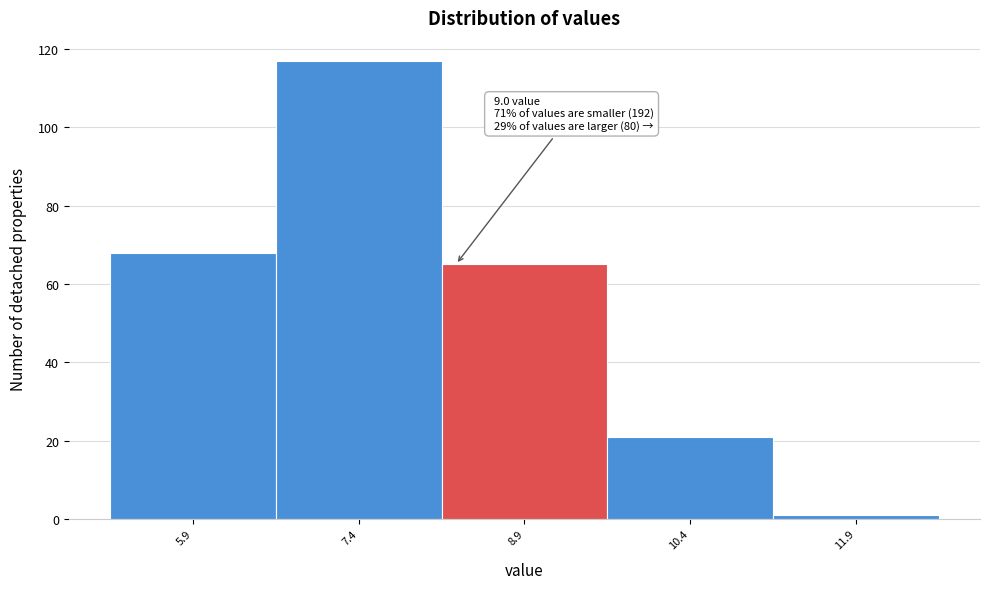

Reading right to left, transcribe all the data shown in this chart.

11.9=1	10.4=21	8.9=65	7.4=117	5.9=68